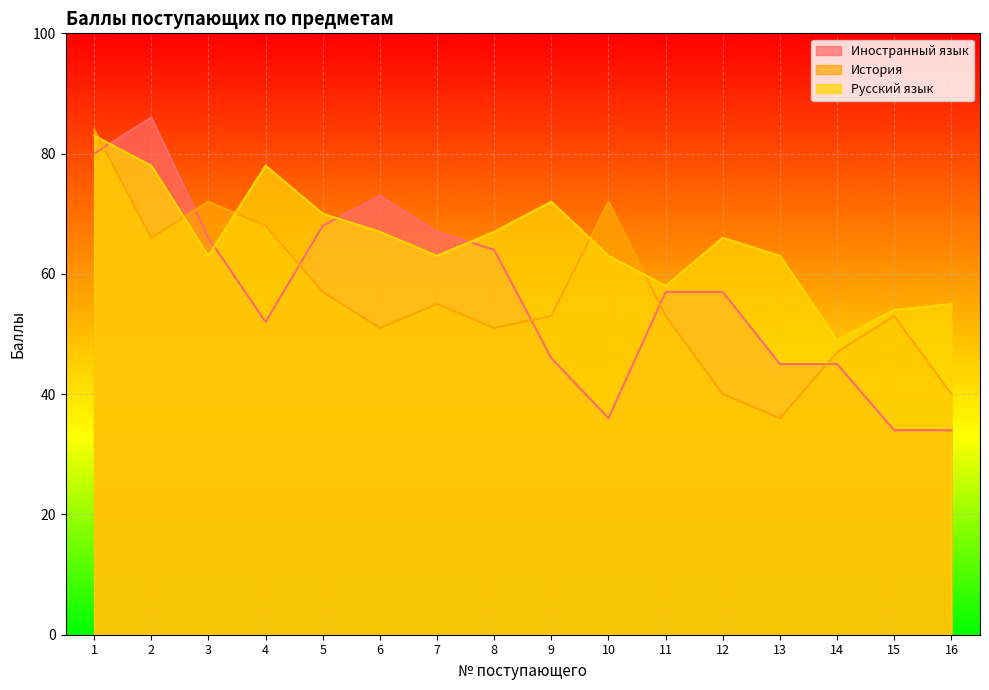

Which has a higher value, 12 or 9?

12